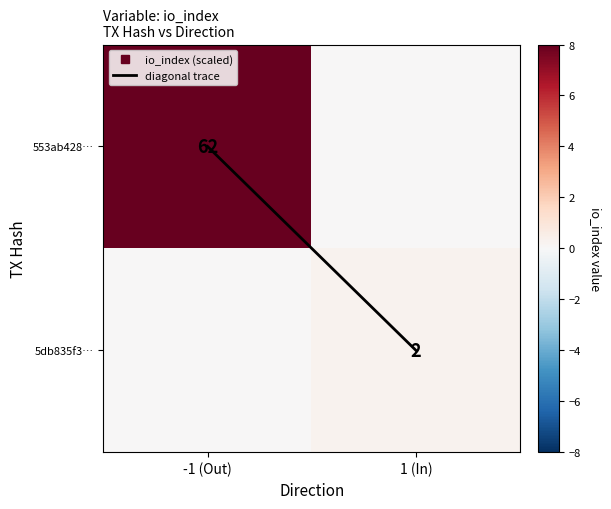

At which label is 5db835f3… closest to 0?

-1 (Out)